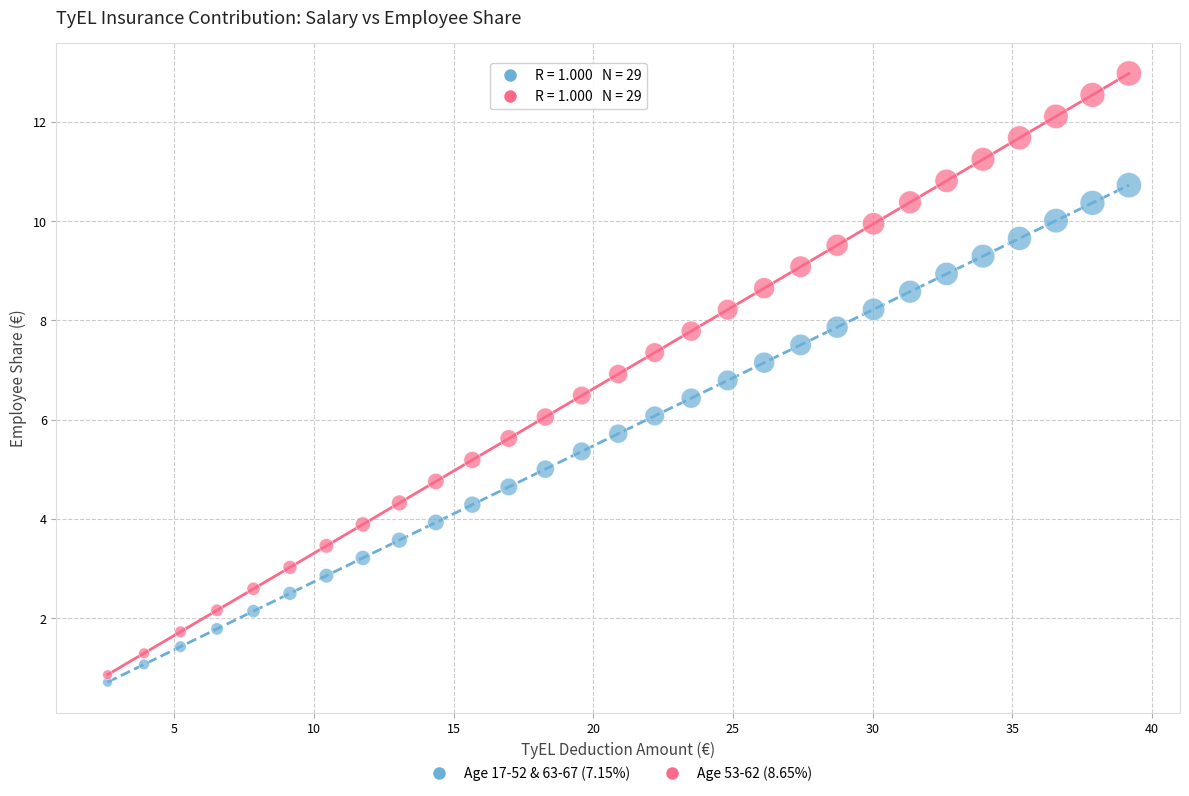

Which series contains the highest Y value?

Age 53-62 (8.65%)